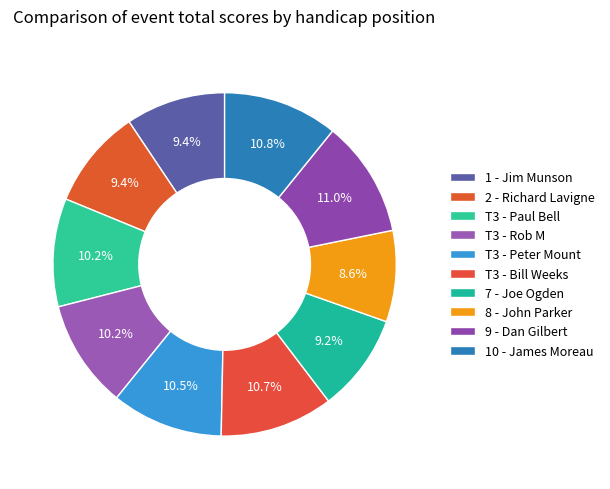

To the nearest percent, what portion does T3 - Bill Weeks represent?

11%